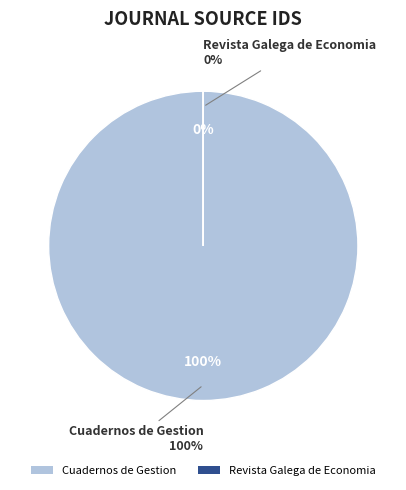

To the nearest percent, what is the difference between the Cuadernos de Gestion and Revista Galega de Economia slice percentages?

100%